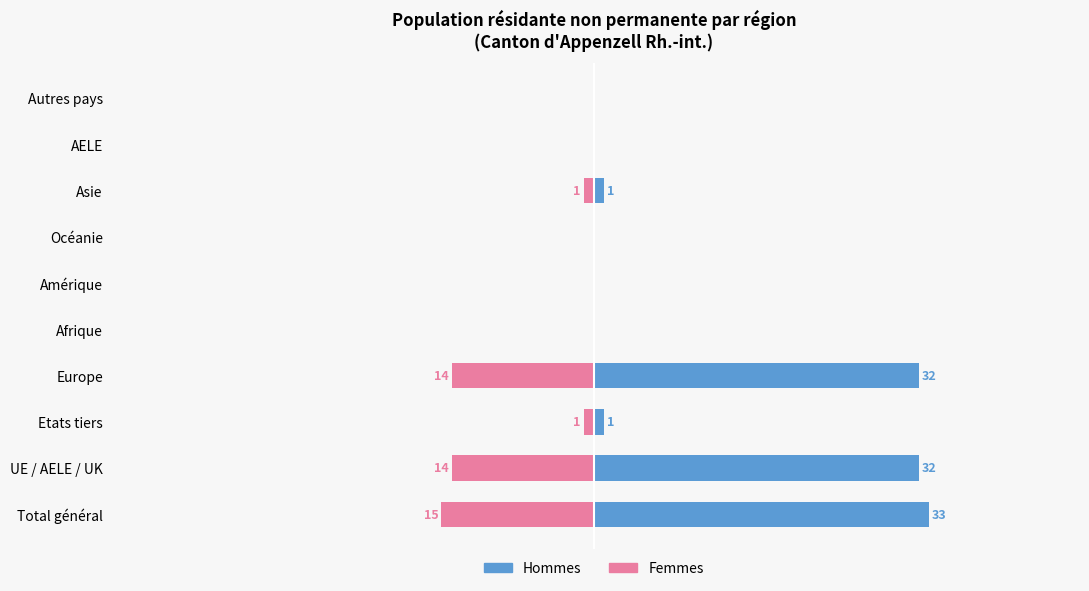

Reading left to right, extract all data points from this chart.

Hommes: 33	32	1	32	0	0	0	1	0	0
Femmes: -15	-14	-1	-14	0	0	0	-1	0	0